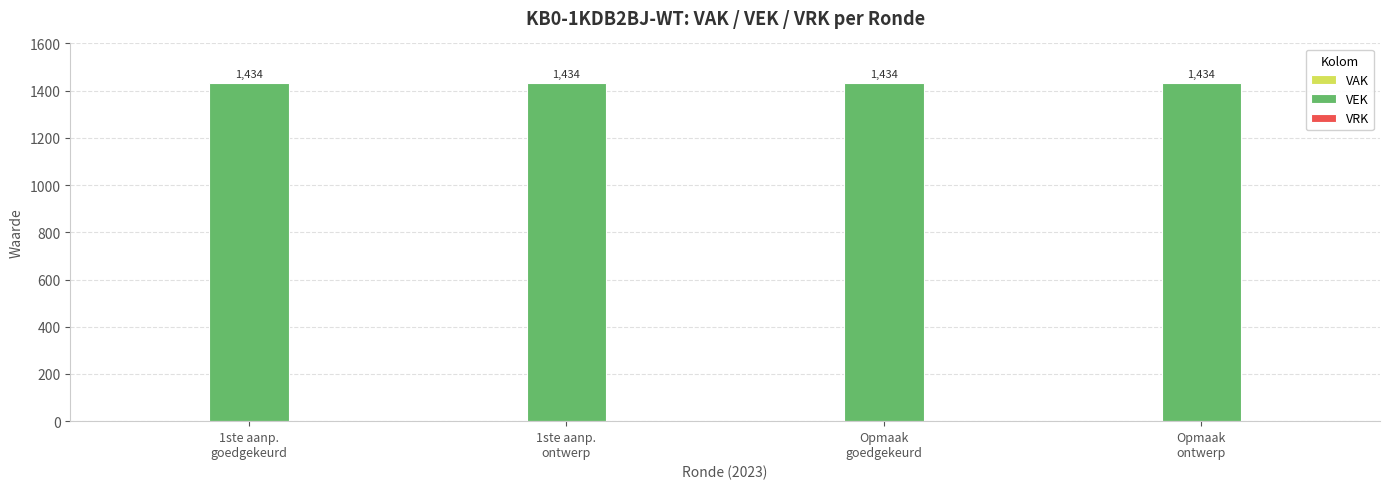

Reading left to right, transcribe all the data shown in this chart.

VAK: 1ste aanp.
goedgekeurd=0	1ste aanp.
ontwerp=0	Opmaak
goedgekeurd=0	Opmaak
ontwerp=0
VEK: 1ste aanp.
goedgekeurd=1434	1ste aanp.
ontwerp=1434	Opmaak
goedgekeurd=1434	Opmaak
ontwerp=1434
VRK: 1ste aanp.
goedgekeurd=0	1ste aanp.
ontwerp=0	Opmaak
goedgekeurd=0	Opmaak
ontwerp=0